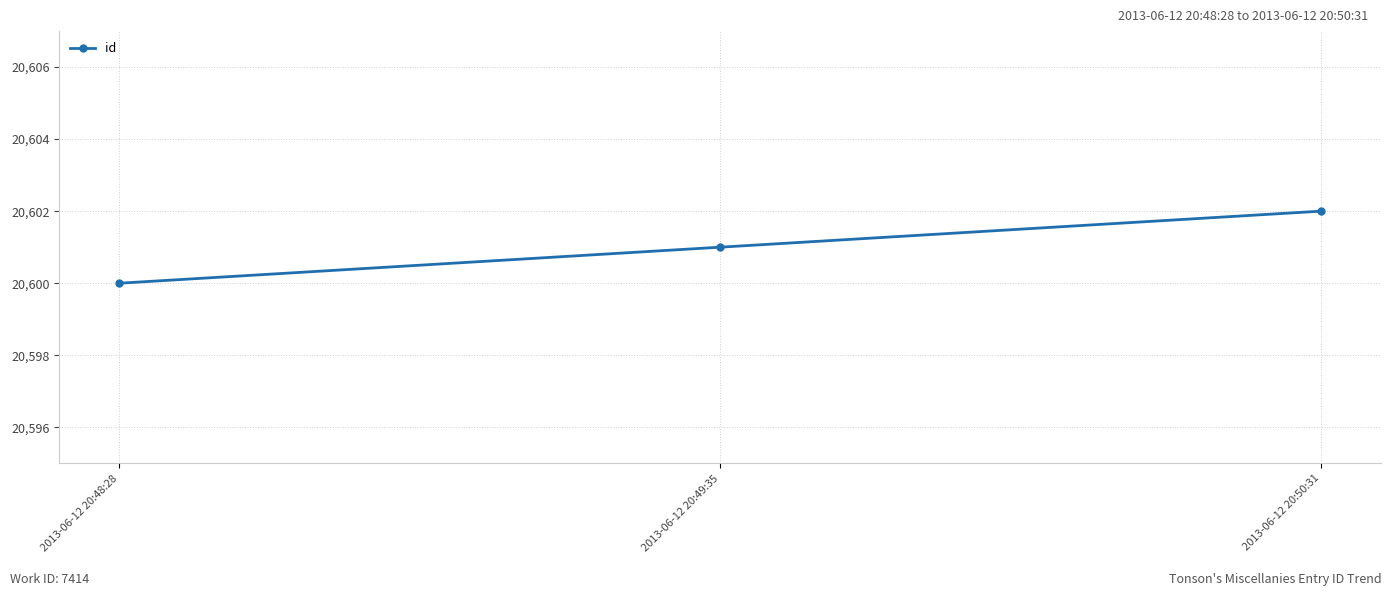

What is the label of the 3rd point from the left?

2013-06-12 20:50:31